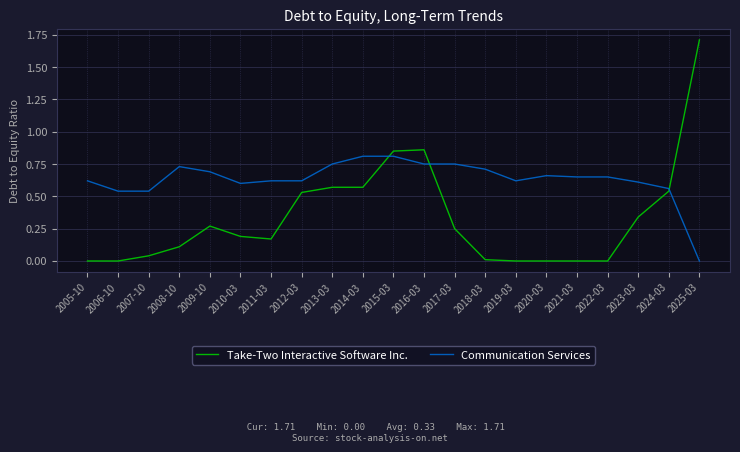

Which series has the largest total across all categories?

Communication Services